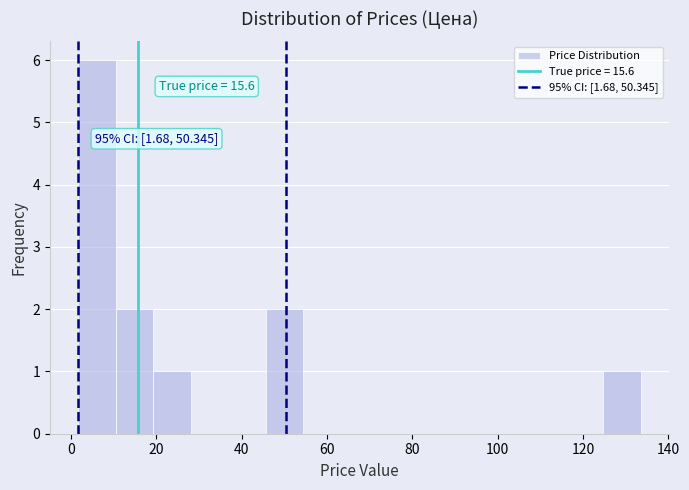

Which range on the x-axis has the tallest bar?

2 to 10